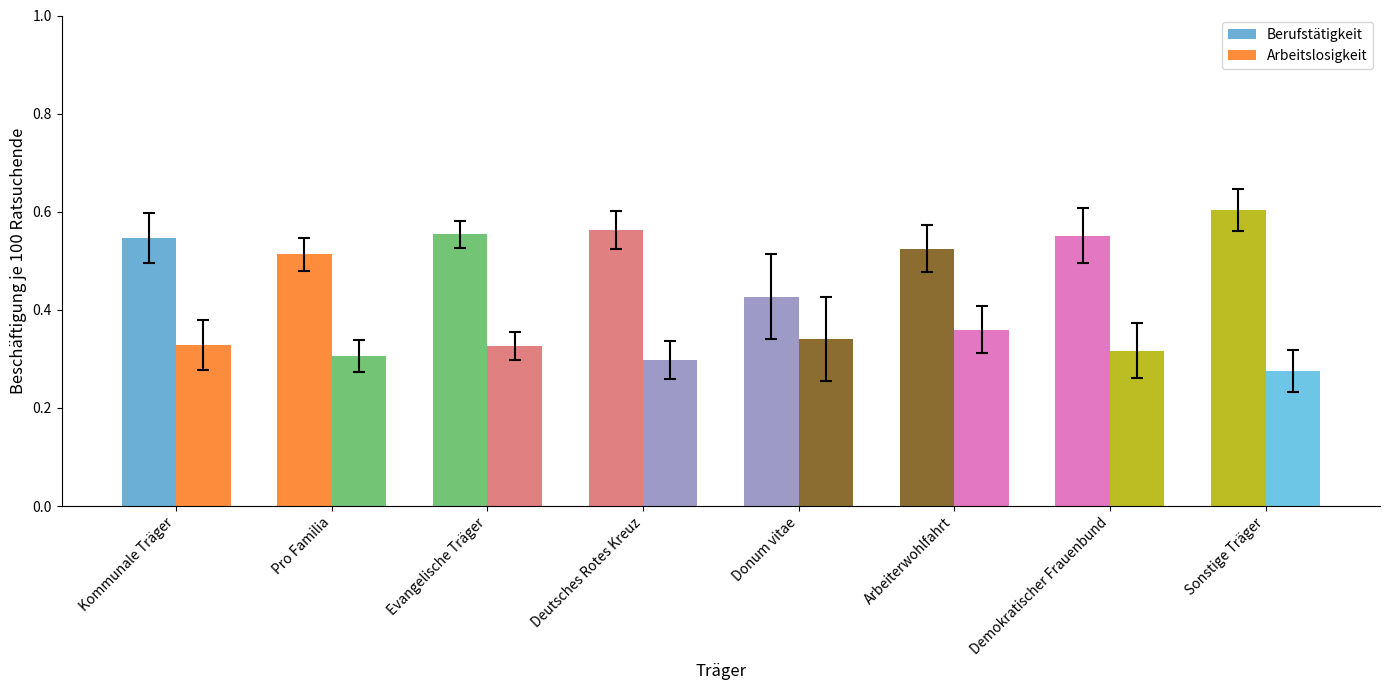

At which category does the chart reach its minimum across all series?

Sonstige Träger